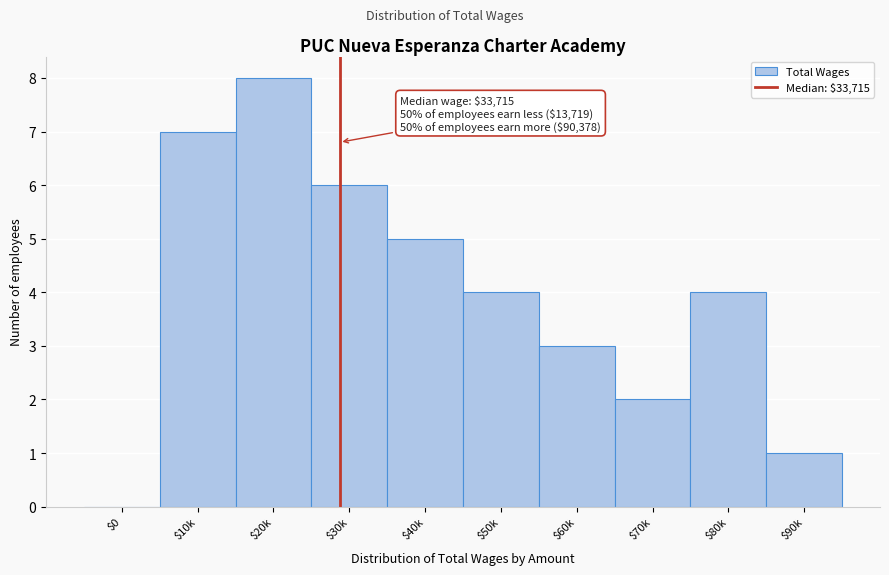

Is it true that the value at $80k is 4?

True